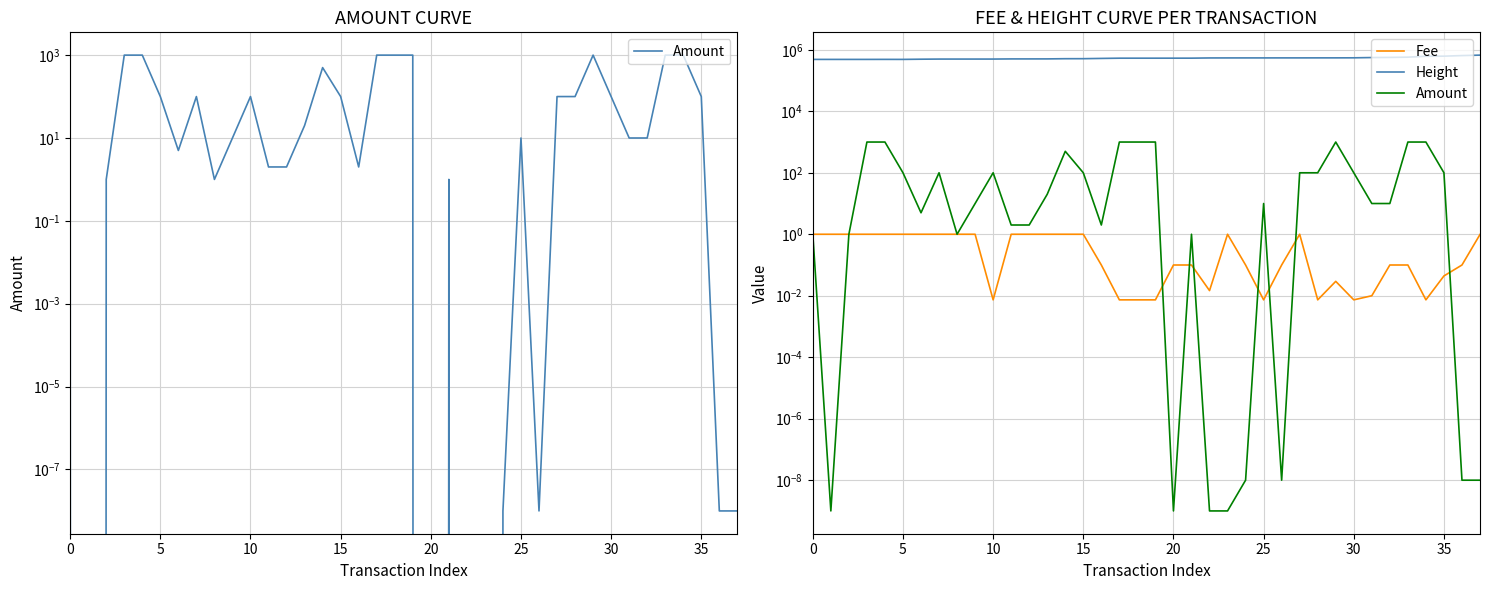

Which series has the largest range (max minus min)?

Height